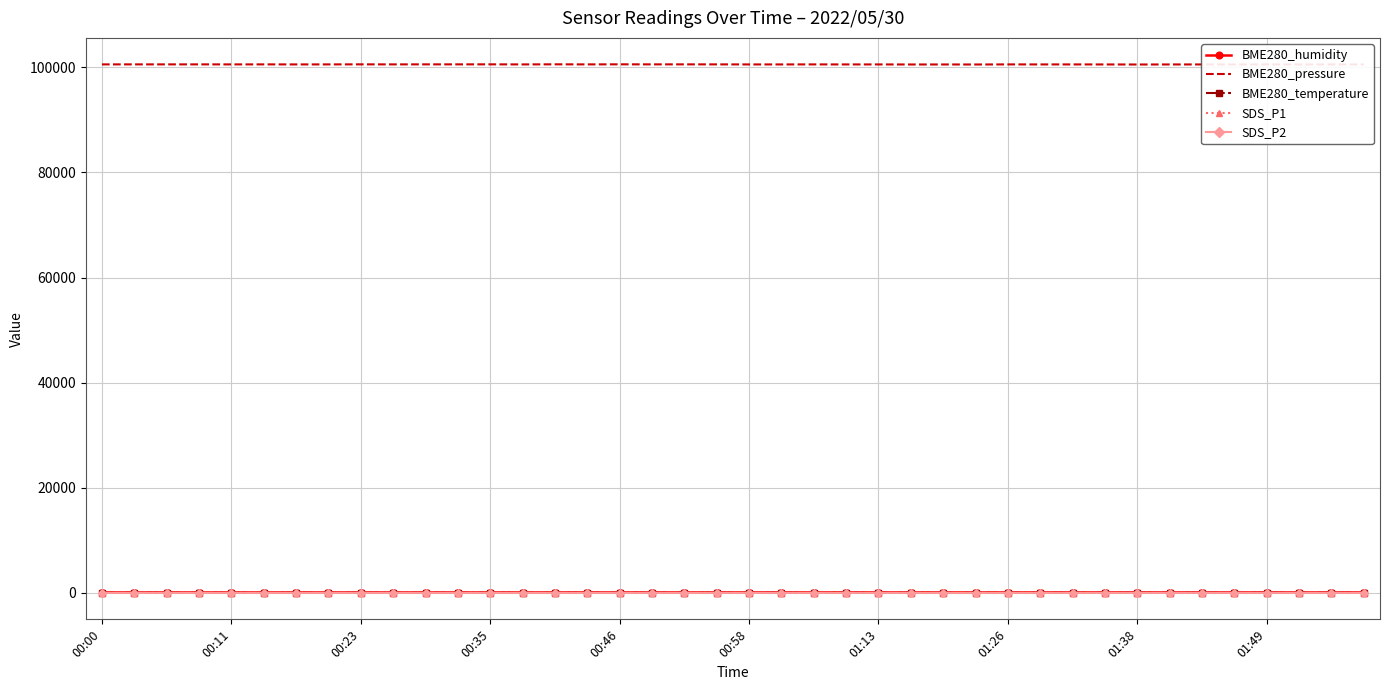

What is the maximum value for BME280_pressure?

100566.1